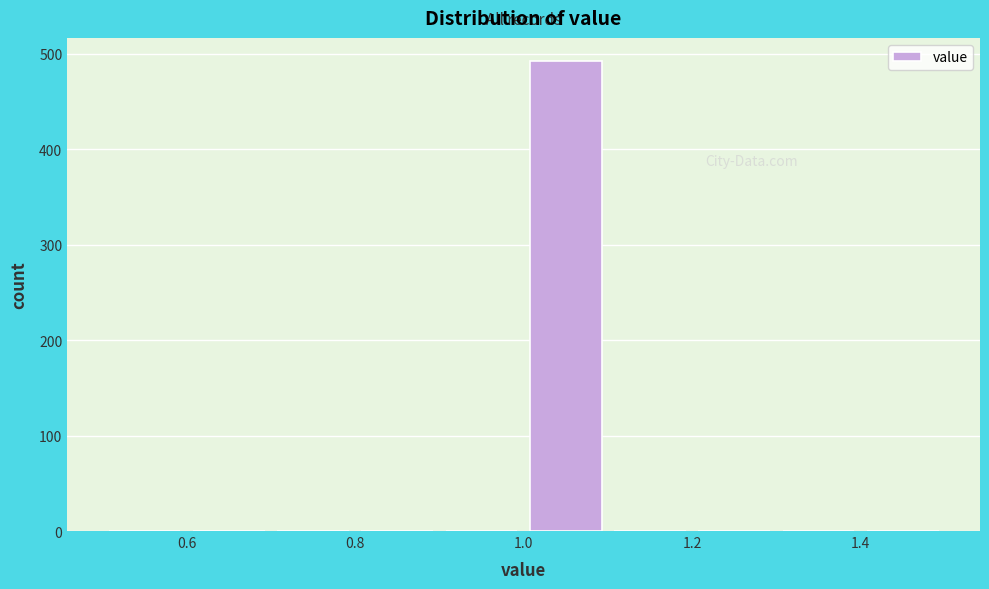

How tall is the bar that spans 1.0 to 1.1 on the x-axis? The values are not printed on the chart, so give them approximately, as read against the axis.

490